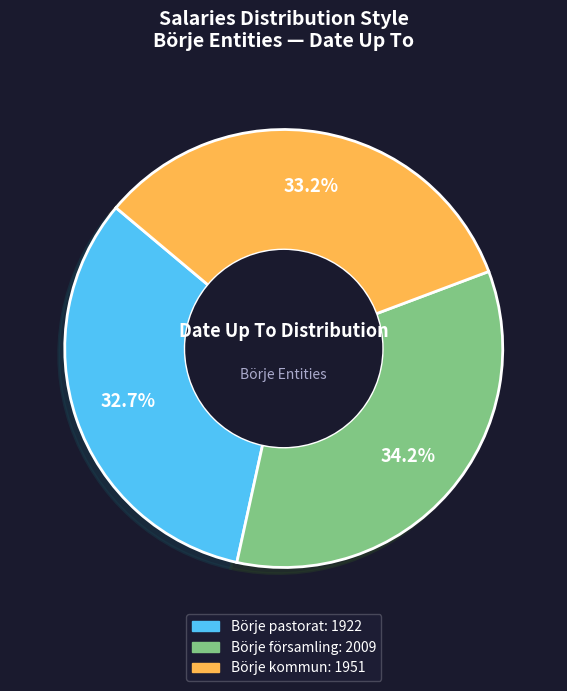

Which has a higher value, Börje församling or Börje kommun?

Börje församling